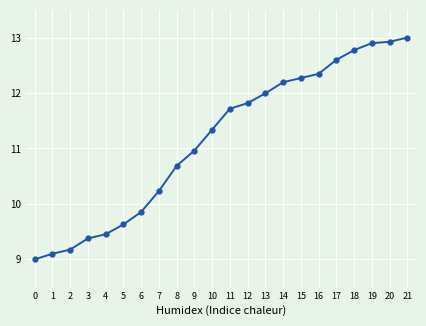

Count the number of values greater than 11.

12